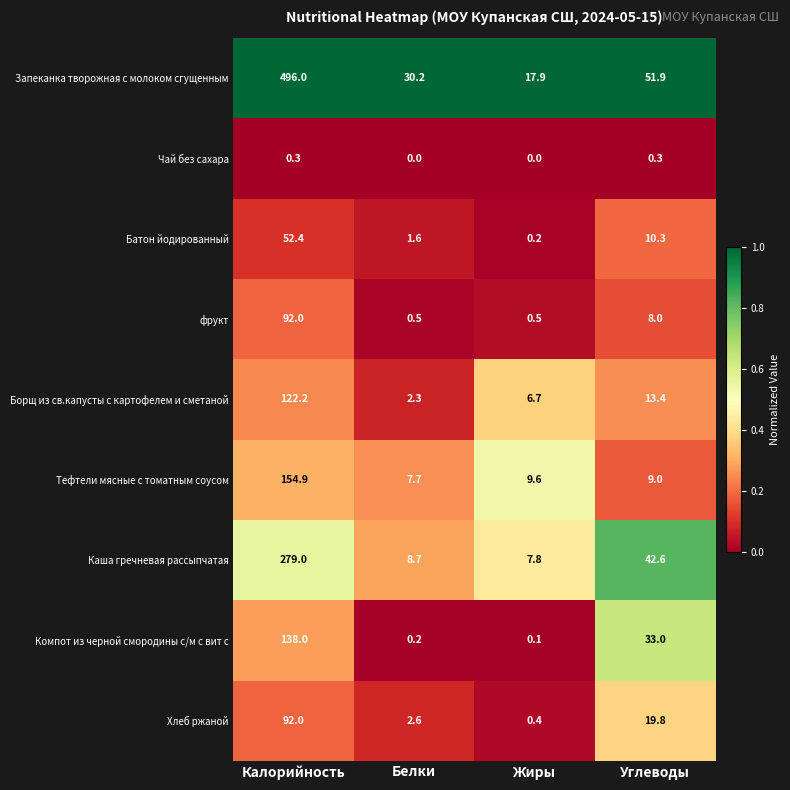

Which label corresponds to the largest value in the chart?

Калорийность